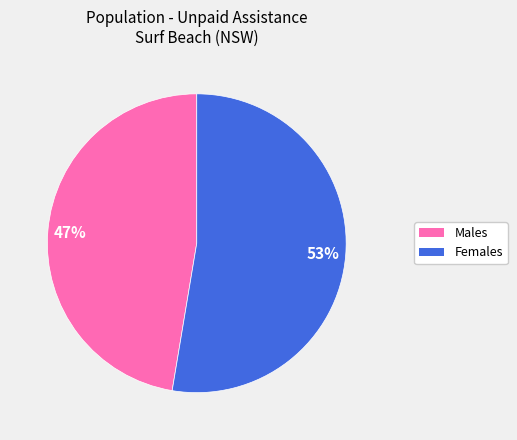

Which has a higher value, Females or Males?

Females